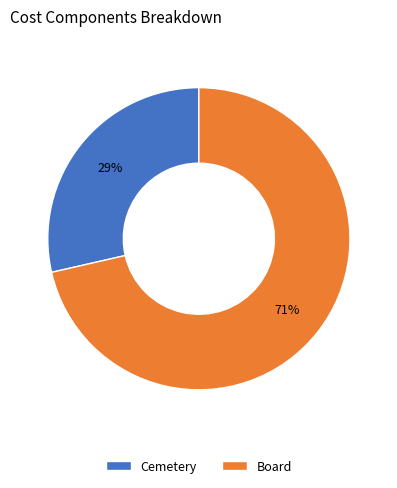

Is it true that Board is 58% of the pie?

False